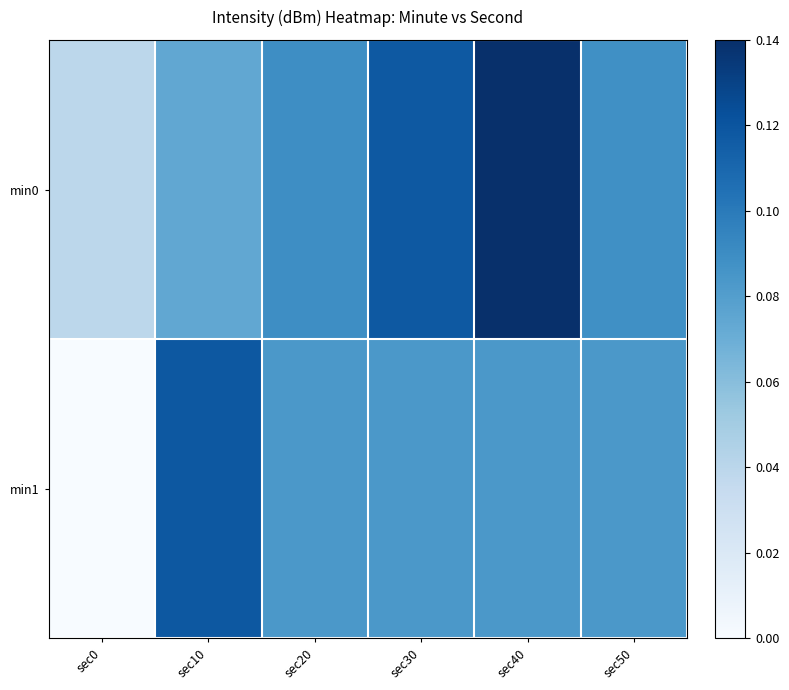

List the series in order of their peak value, lowest first.

min1, min0